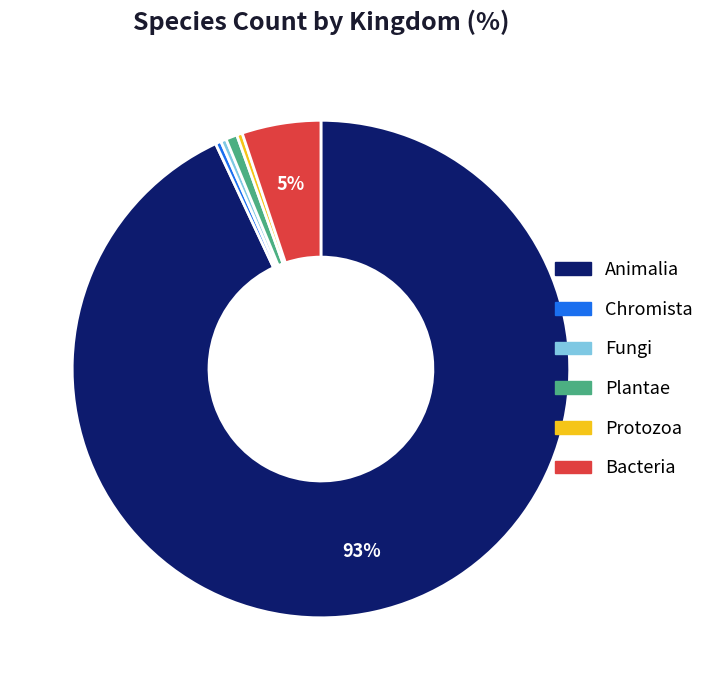

Which category has the biggest portion of the pie?

Animalia